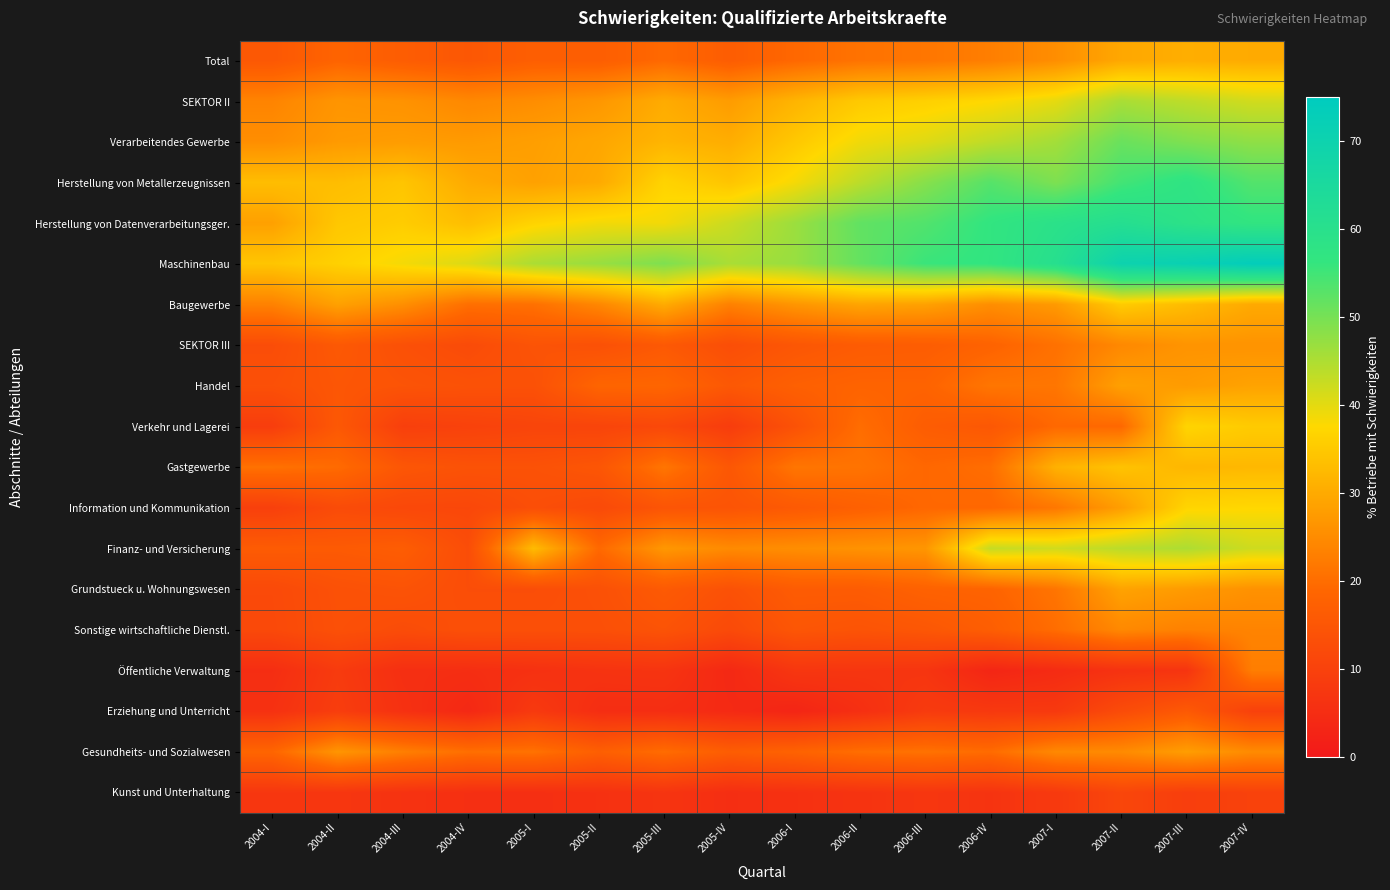

Reading left to right, what are all the values shown in this chart?

Total: 2004-I=15.4	2004-II=18.3	2004-III=16.7	2004-IV=15.3	2005-I=17.0	2005-II=16.9	2005-III=19.3	2005-IV=16.6	2006-I=19.1	2006-II=20.9	2006-III=21.4	2006-IV=22.8	2007-I=25.3	2007-II=29.6	2007-III=30.5	2007-IV=30.0
SEKTOR II: 2004-I=23.7	2004-II=26.5	2004-III=26.0	2004-IV=24.4	2005-I=25.3	2005-II=26.8	2005-III=30.1	2005-IV=27.6	2006-I=31.6	2006-II=35.0	2006-III=36.1	2006-IV=37.4	2007-I=39.8	2007-II=45.3	2007-III=43.4	2007-IV=41.6
Verarbeitendes Gewerbe: 2004-I=25.4	2004-II=27.3	2004-III=27.7	2004-IV=27.3	2005-I=28.1	2005-II=29.4	2005-III=31.6	2005-IV=30.5	2006-I=34.8	2006-II=38.8	2006-III=40.5	2006-IV=43.4	2007-I=45.9	2007-II=51.2	2007-III=49.2	2007-IV=47.7
Herstellung von Metallerzeugnissen: 2004-I=33.1	2004-II=33.0	2004-III=34.3	2004-IV=30.0	2005-I=28.4	2005-II=29.9	2005-III=36.7	2005-IV=34.2	2006-I=38.4	2006-II=43.7	2006-III=48.5	2006-IV=53.0	2007-I=49.4	2007-II=54.7	2007-III=57.5	2007-IV=53.2
Herstellung von Datenverarbeitungsger.: 2004-I=28.3	2004-II=34.7	2004-III=35.5	2004-IV=33.2	2005-I=36.7	2005-II=38.6	2005-III=38.6	2005-IV=42.3	2006-I=46.6	2006-II=52.0	2006-III=53.4	2006-IV=56.5	2007-I=59.1	2007-II=61.2	2007-III=58.6	2007-IV=56.6
Maschinenbau: 2004-I=34.3	2004-II=36.2	2004-III=38.5	2004-IV=40.7	2005-I=45.1	2005-II=46.9	2005-III=49.3	2005-IV=45.3	2006-I=46.9	2006-II=51.6	2006-III=55.5	2006-IV=56.6	2007-I=60.6	2007-II=70.0	2007-III=71.5	2007-IV=73.7
Baugewerbe: 2004-I=23.4	2004-II=28.4	2004-III=25.6	2004-IV=20.3	2005-I=20.5	2005-II=24.3	2005-III=30.2	2005-IV=23.2	2006-I=26.6	2006-II=29.1	2006-III=28.5	2006-IV=25.4	2007-I=27.3	2007-II=35.4	2007-III=32.9	2007-IV=29.9
SEKTOR III: 2004-I=12.7	2004-II=15.6	2004-III=13.6	2004-IV=12.3	2005-I=14.4	2005-II=13.6	2005-III=15.7	2005-IV=13.0	2006-I=15.0	2006-II=16.3	2006-III=16.6	2006-IV=18.1	2007-I=20.6	2007-II=24.4	2007-III=26.3	2007-IV=26.2
Handel: 2004-I=13.5	2004-II=15.0	2004-III=14.4	2004-IV=13.9	2005-I=13.7	2005-II=18.5	2005-III=18.7	2005-IV=15.5	2006-I=17.4	2006-II=18.2	2006-III=18.1	2006-IV=21.4	2007-I=21.4	2007-II=28.3	2007-III=27.5	2007-IV=28.7
Verkehr und Lagerei: 2004-I=8.9	2004-II=15.5	2004-III=9.4	2004-IV=10.0	2005-I=10.7	2005-II=10.6	2005-III=11.6	2005-IV=8.7	2006-I=13.9	2006-II=20.0	2006-III=16.6	2006-IV=15.4	2007-I=19.3	2007-II=19.2	2007-III=36.8	2007-IV=35.3
Gastgewerbe: 2004-I=20.6	2004-II=19.6	2004-III=15.0	2004-IV=14.0	2005-I=14.0	2005-II=14.9	2005-III=21.4	2005-IV=15.2	2006-I=21.4	2006-II=21.0	2006-III=19.0	2006-IV=20.1	2007-I=31.1	2007-II=34.0	2007-III=32.0	2007-IV=32.2
Information und Kommunikation: 2004-I=9.5	2004-II=12.4	2004-III=11.5	2004-IV=11.3	2005-I=13.1	2005-II=12.0	2005-III=14.7	2005-IV=14.5	2006-I=15.9	2006-II=17.5	2006-III=19.0	2006-IV=19.0	2007-I=21.7	2007-II=28.0	2007-III=36.9	2007-IV=37.3
Finanz- und Versicherung: 2004-I=16.3	2004-II=16.0	2004-III=16.7	2004-IV=12.7	2005-I=32.8	2005-II=19.3	2005-III=26.9	2005-IV=24.8	2006-I=25.4	2006-II=26.1	2006-III=26.7	2006-IV=42.8	2007-I=41.8	2007-II=43.8	2007-III=45.0	2007-IV=42.0
Grundstueck u. Wohnungswesen: 2004-I=11.9	2004-II=13.8	2004-III=14.3	2004-IV=12.9	2005-I=12.8	2005-II=13.6	2005-III=16.0	2005-IV=13.8	2006-I=16.4	2006-II=16.4	2006-III=17.9	2006-IV=18.2	2007-I=21.3	2007-II=28.8	2007-III=27.4	2007-IV=25.9
Sonstige wirtschaftliche Dienstl.: 2004-I=11.7	2004-II=13.6	2004-III=12.6	2004-IV=13.4	2005-I=13.4	2005-II=13.4	2005-III=14.3	2005-IV=12.0	2006-I=15.0	2006-II=14.4	2006-III=15.2	2006-IV=16.9	2007-I=20.0	2007-II=24.5	2007-III=23.3	2007-IV=23.7
Öffentliche Verwaltung: 2004-I=5.1	2004-II=8.3	2004-III=5.4	2004-IV=5.2	2005-I=5.8	2005-II=6.4	2005-III=6.7	2005-IV=3.8	2006-I=7.2	2006-II=7.0	2006-III=6.8	2006-IV=3.2	2007-I=4.5	2007-II=6.2	2007-III=6.7	2007-IV=22.7
Erziehung und Unterricht: 2004-I=5.9	2004-II=8.9	2004-III=5.9	2004-IV=3.8	2005-I=7.9	2005-II=5.1	2005-III=5.1	2005-IV=4.2	2006-I=3.0	2006-II=5.5	2006-III=8.2	2006-IV=7.8	2007-I=7.9	2007-II=12.4	2007-III=15.8	2007-IV=9.8
Gesundheits- und Sozialwesen: 2004-I=18.6	2004-II=26.5	2004-III=22.9	2004-IV=20.3	2005-I=20.8	2005-II=17.2	2005-III=19.9	2005-IV=16.7	2006-I=18.0	2006-II=20.2	2006-III=20.8	2006-IV=19.7	2007-I=24.5	2007-II=24.8	2007-III=27.9	2007-IV=24.8
Kunst und Unterhaltung: 2004-I=7.3	2004-II=7.2	2004-III=6.3	2004-IV=5.5	2005-I=5.4	2005-II=5.9	2005-III=6.7	2005-IV=5.2	2006-I=5.8	2006-II=6.5	2006-III=7.2	2006-IV=6.5	2007-I=7.9	2007-II=11.0	2007-III=9.1	2007-IV=10.0